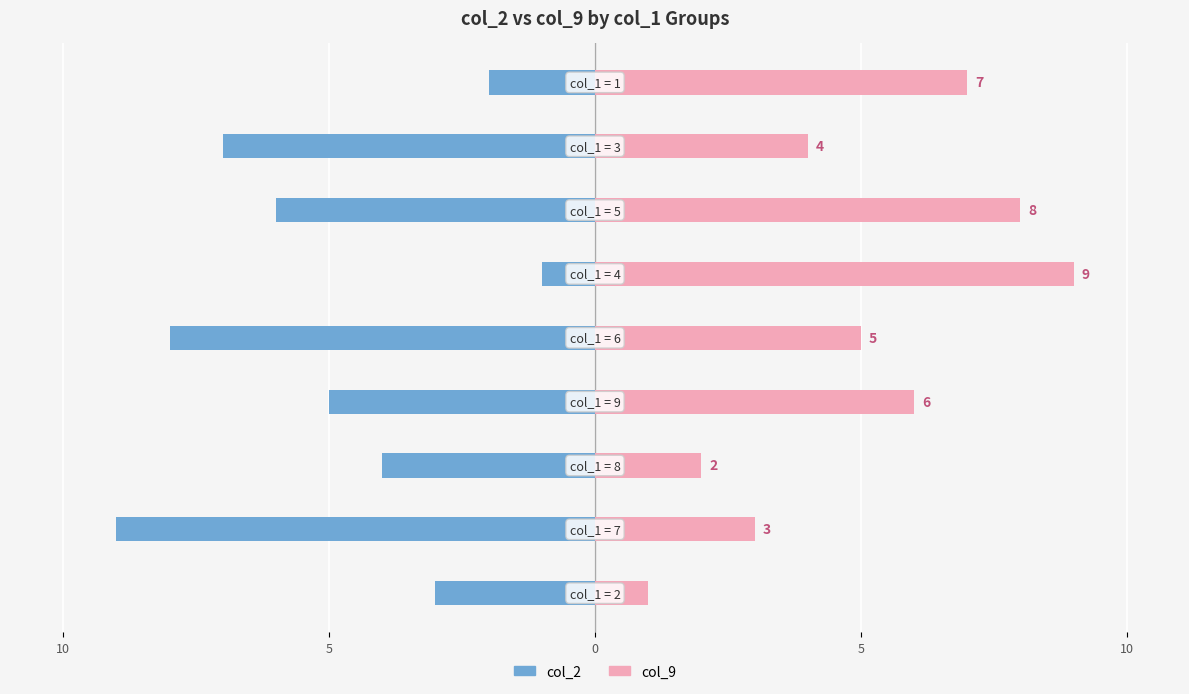

What are all the series names shown in the legend?

col_2, col_9